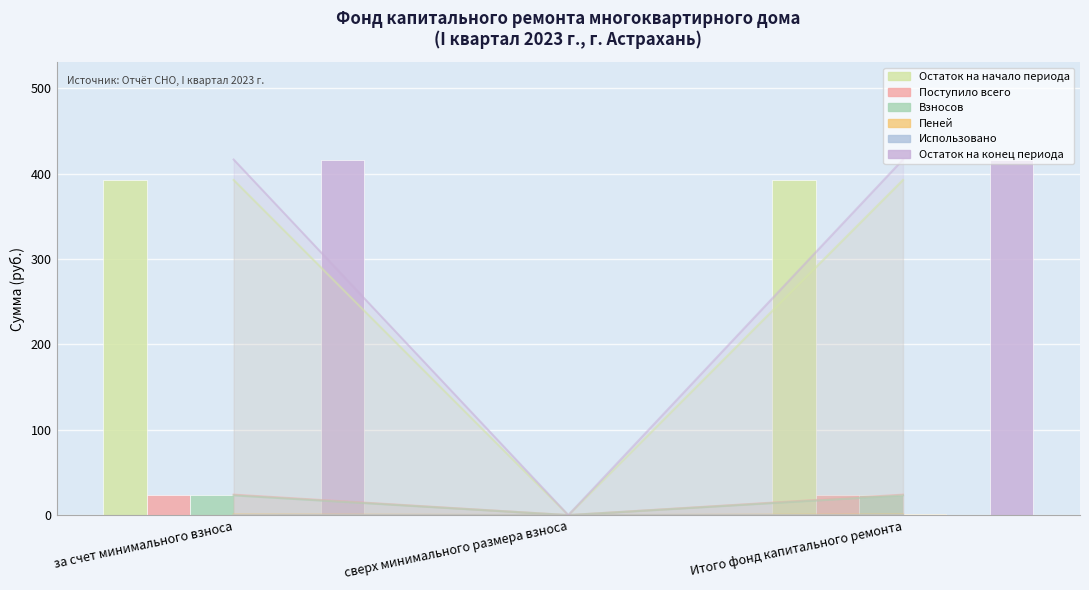

List the series in order of their peak value, highest first.

Остаток на конец периода, Остаток на начало периода, Поступило всего, Взносов, Пеней, Использовано